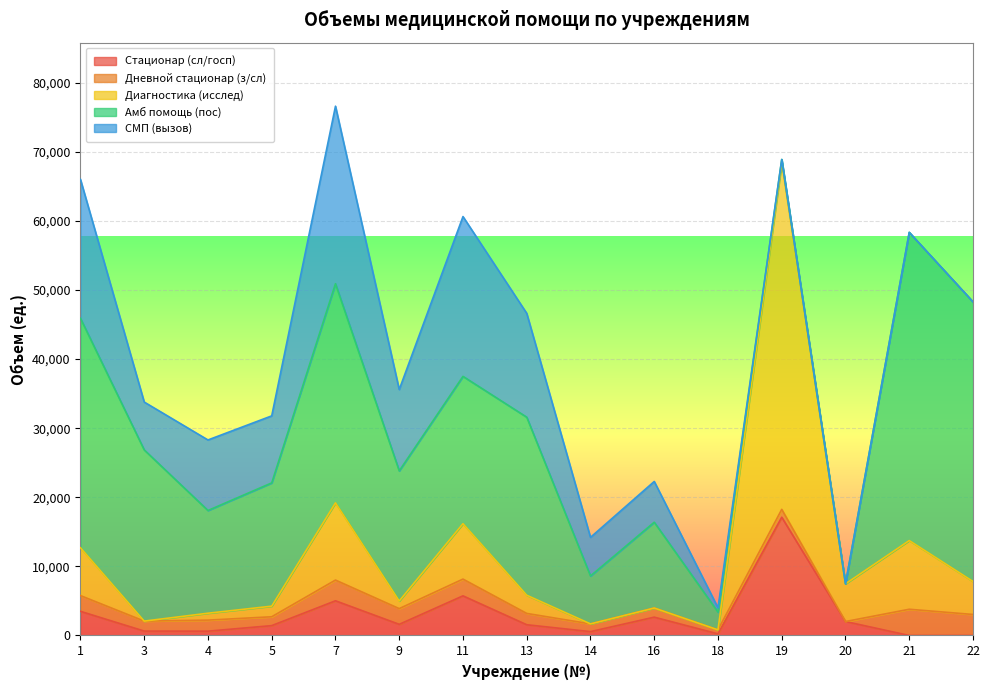

True or false: Амб помощь (пос) has more than 1 points higher than both neighbors.

True